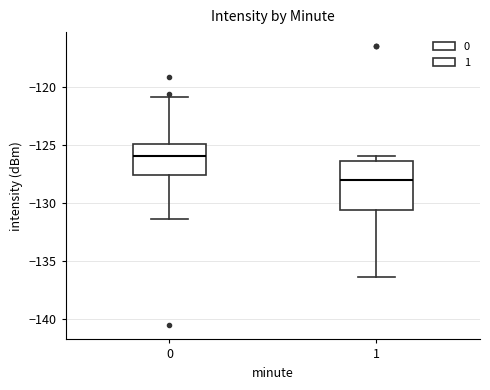

Which box is the tallest, from its lower edge to its upper edge?

1